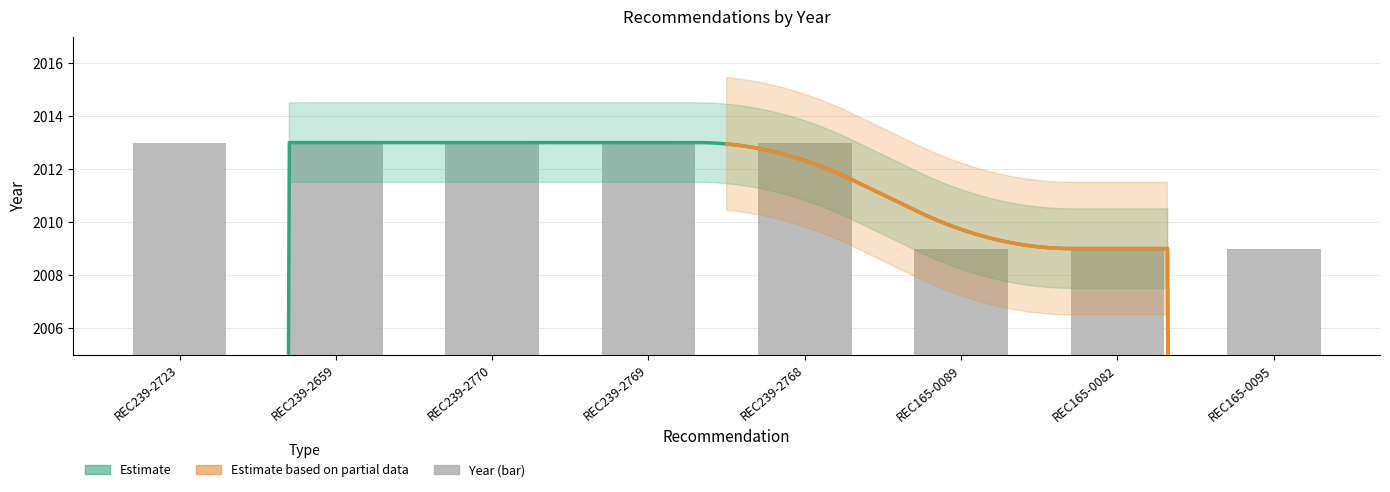

Between REC239-2768 and REC165-0089, which is larger?

REC239-2768